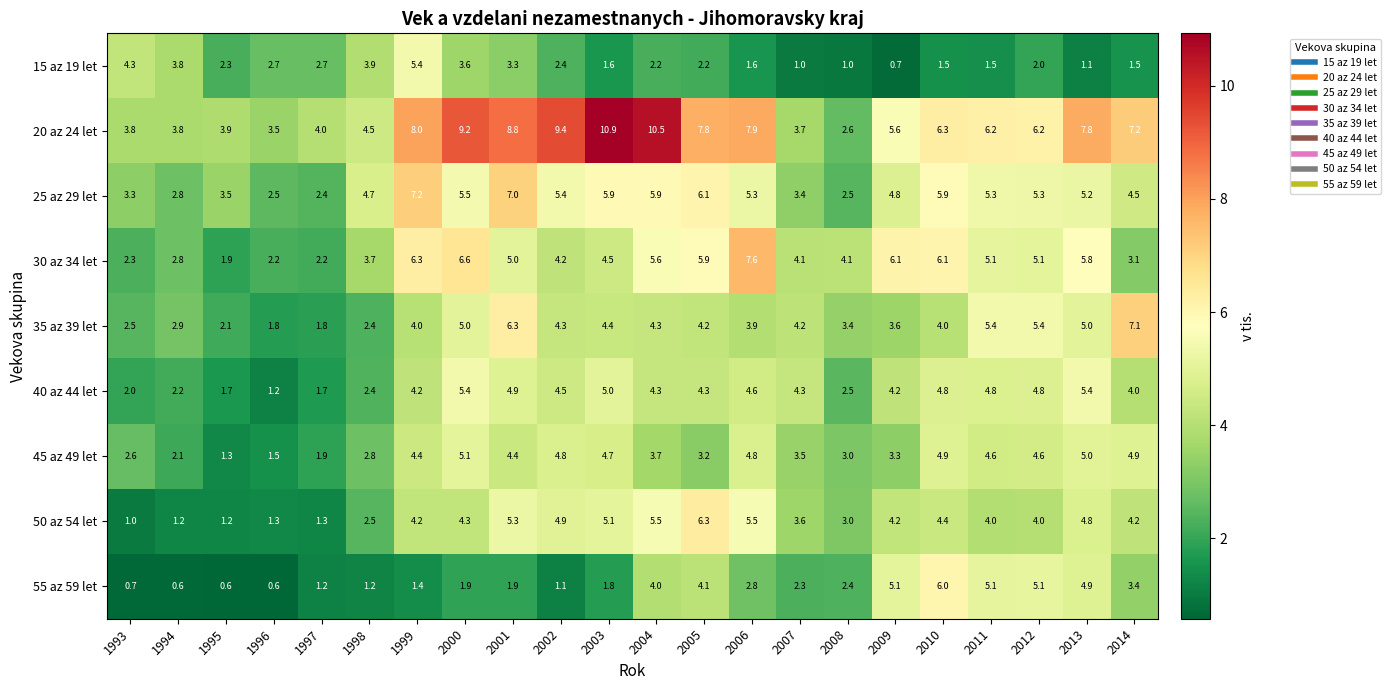

How many data points does each series have?

22